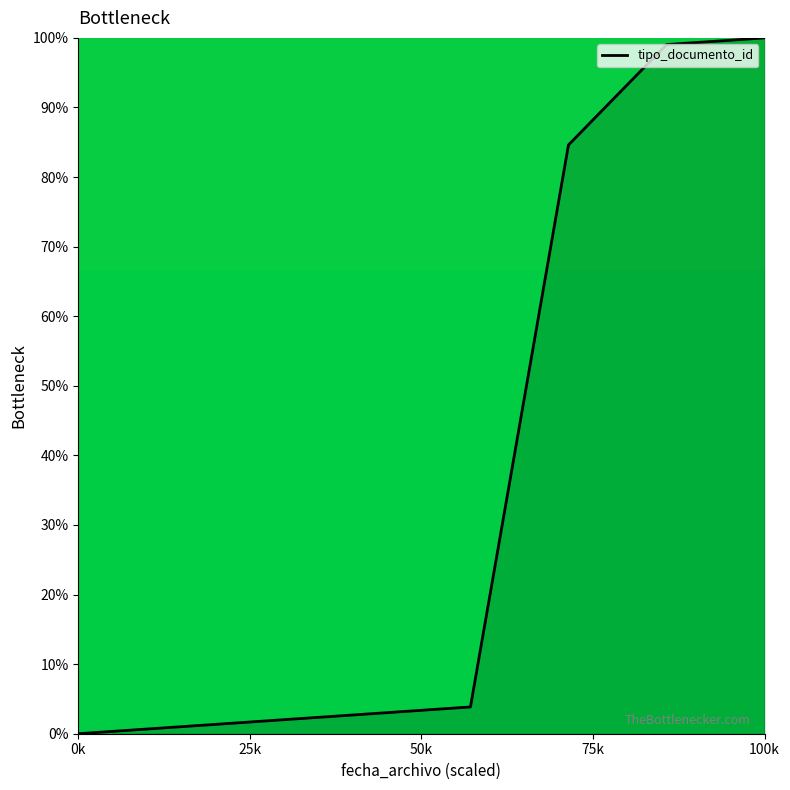

What is the maximum value shown in the chart?

100.0